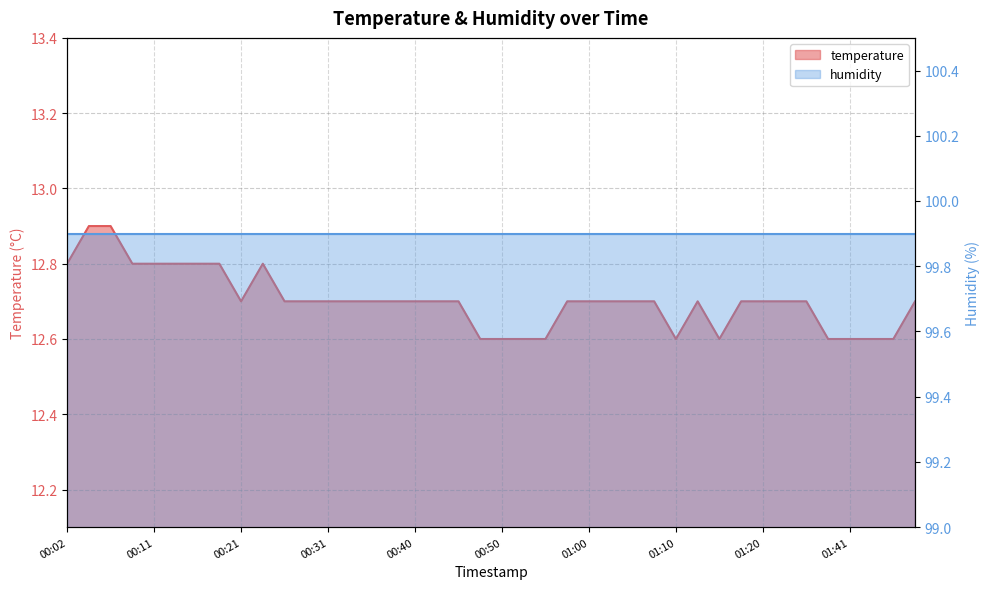

The chart shows a value of 8.2 at 00:28. True or false?

False